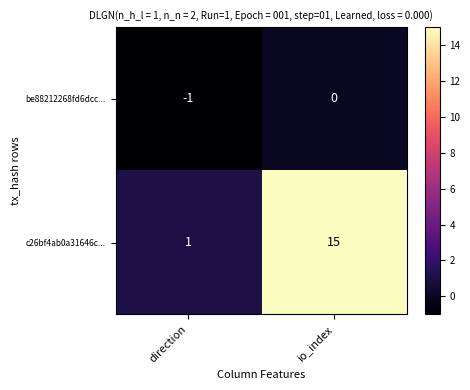

How many categories are shown in the chart?

2